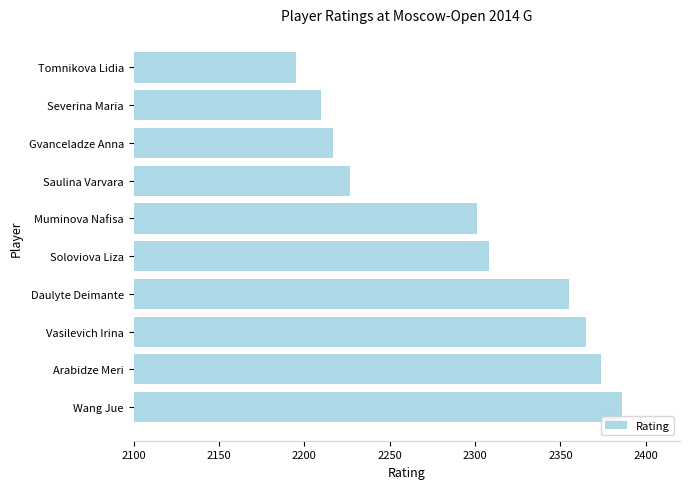

How many values are below 2308?

5